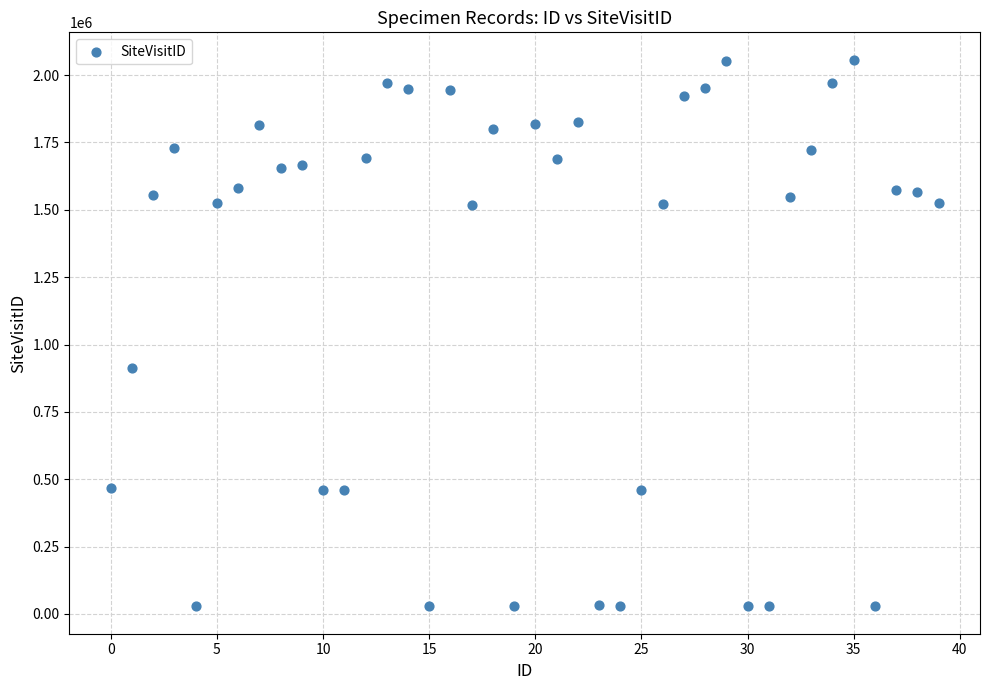

What is the range of Y values (max minus min)?

2029220